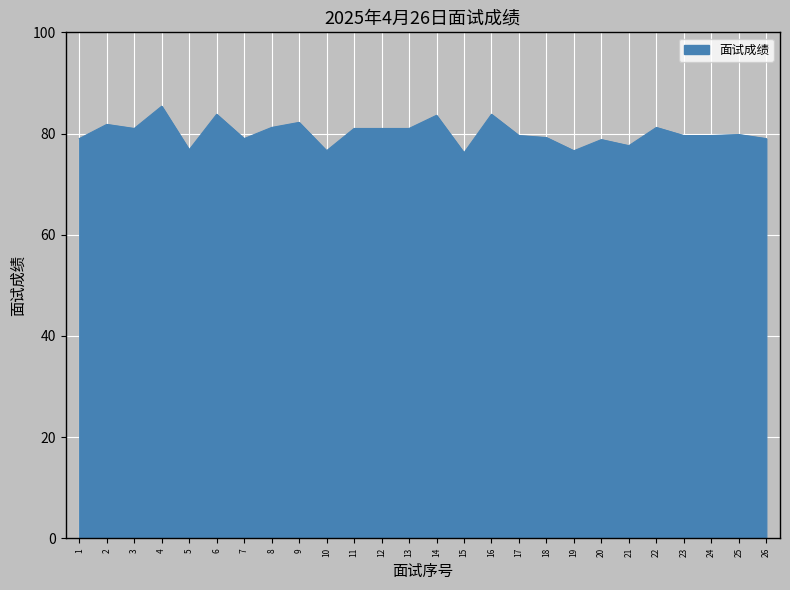

What is the sum of the values at 23 and 1?

158.6